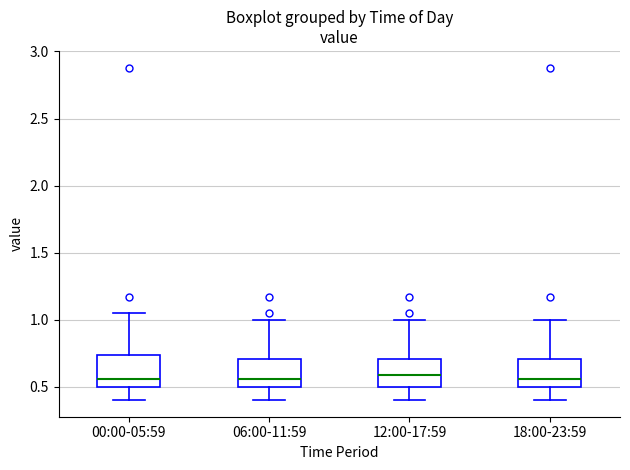

Where does the lower whisker of the box for 00:00-05:59 end on the y-axis? The values are not printed on the chart, so give them approximately, as read against the axis.

0.40